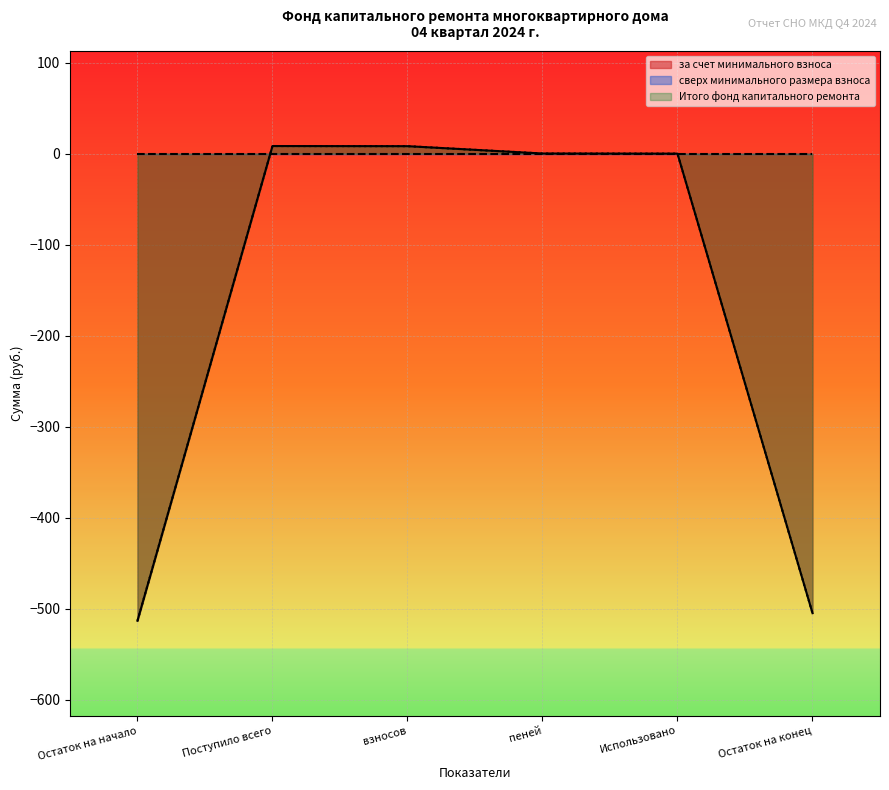

What is the difference between the Итого фонд капитального ремонта values at Остаток на конец and Использовано?

504.9